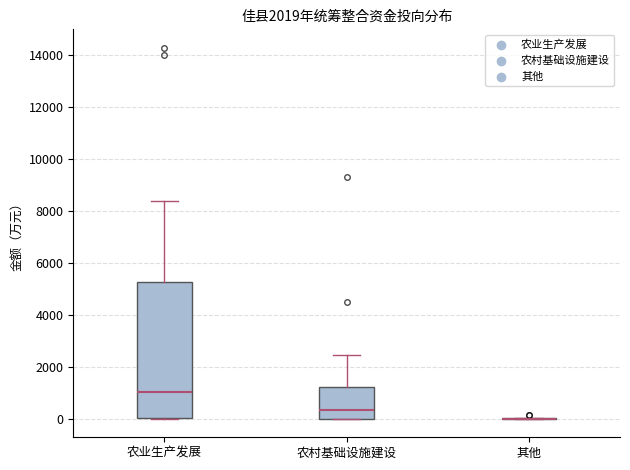

Reading left to right, transcribe this box plot: for each box, give where its median line is, the range the box spans, and where its two whiskers end, as read against the y-axis. The values are not printed on the chart, so give them approximately, as read against the axis.

农业生产发展: median 1000, box 0 to 5200, whiskers 0 to 8400
农村基础设施建设: median 400, box 0 to 1200, whiskers 0 to 2400
其他: box collapsed to a line at 0, whiskers 0 to 0